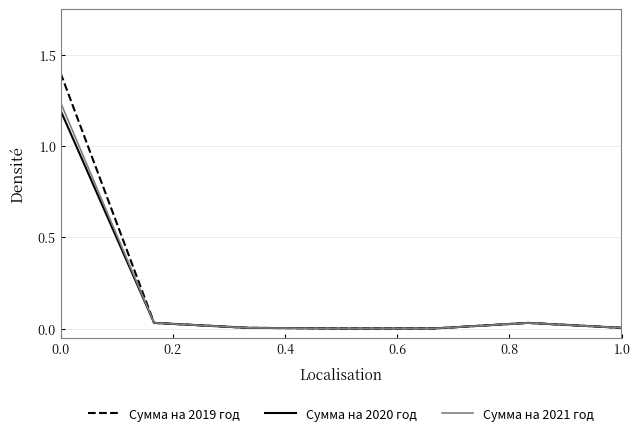

Does the chart display data point markers on the line(s)?

No